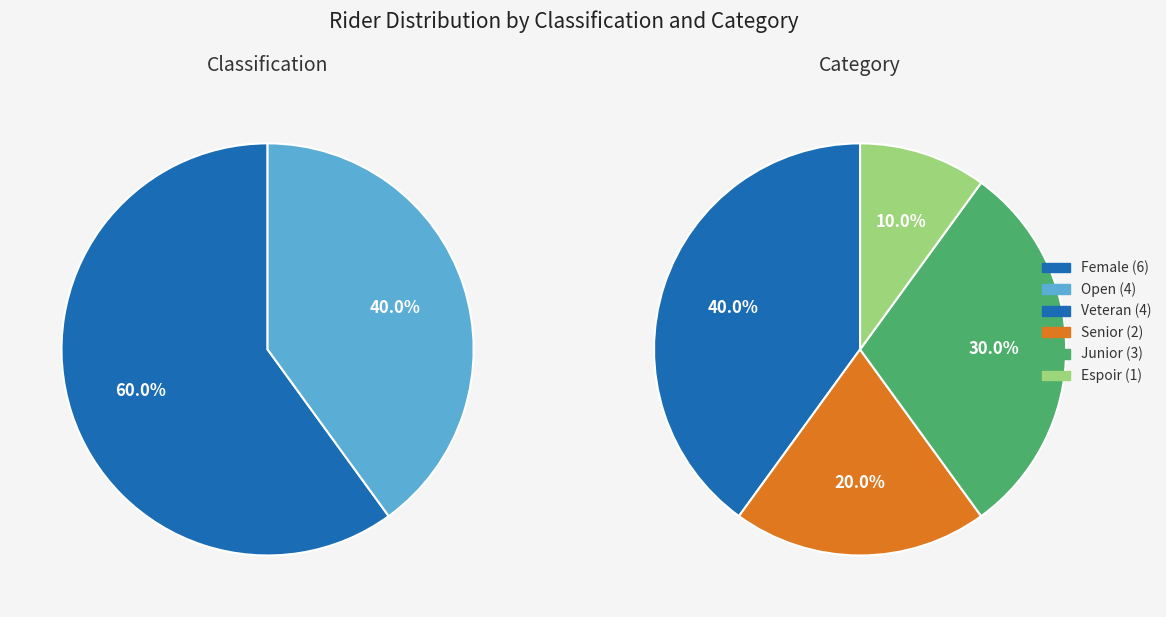

Which has a higher value, Open or Female?

Female